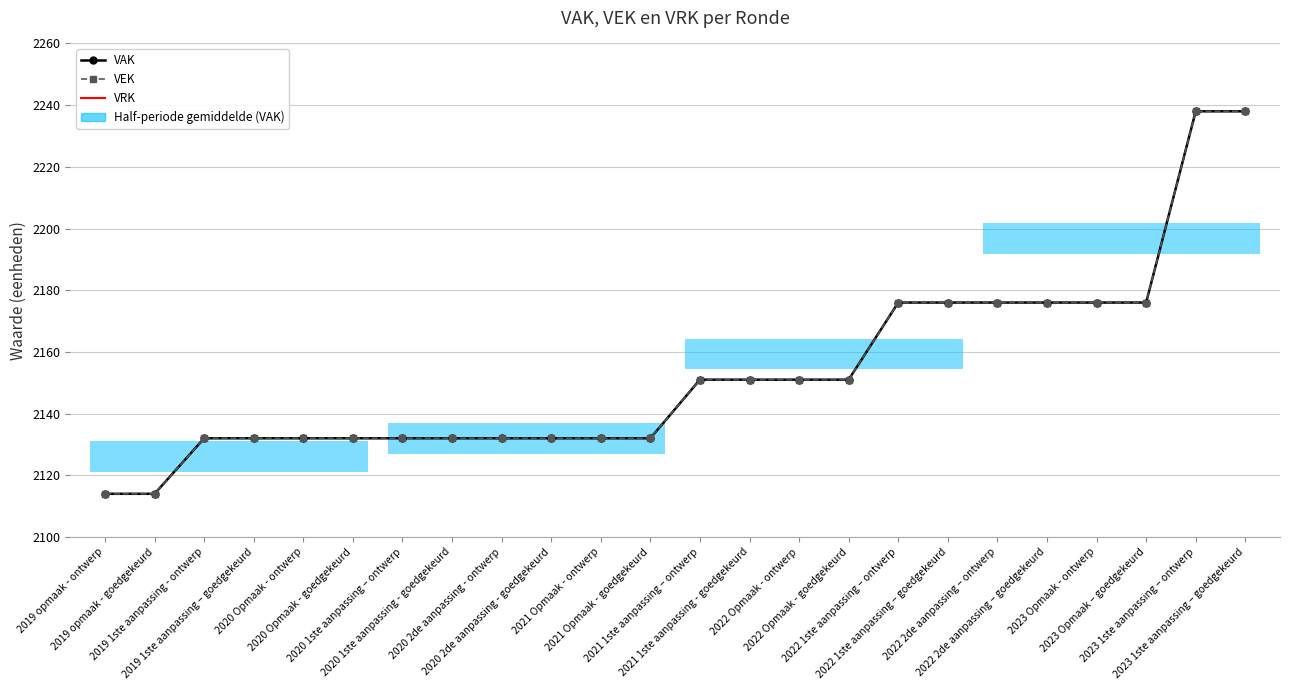

How many VAK values are between 2132 and 2176?

20